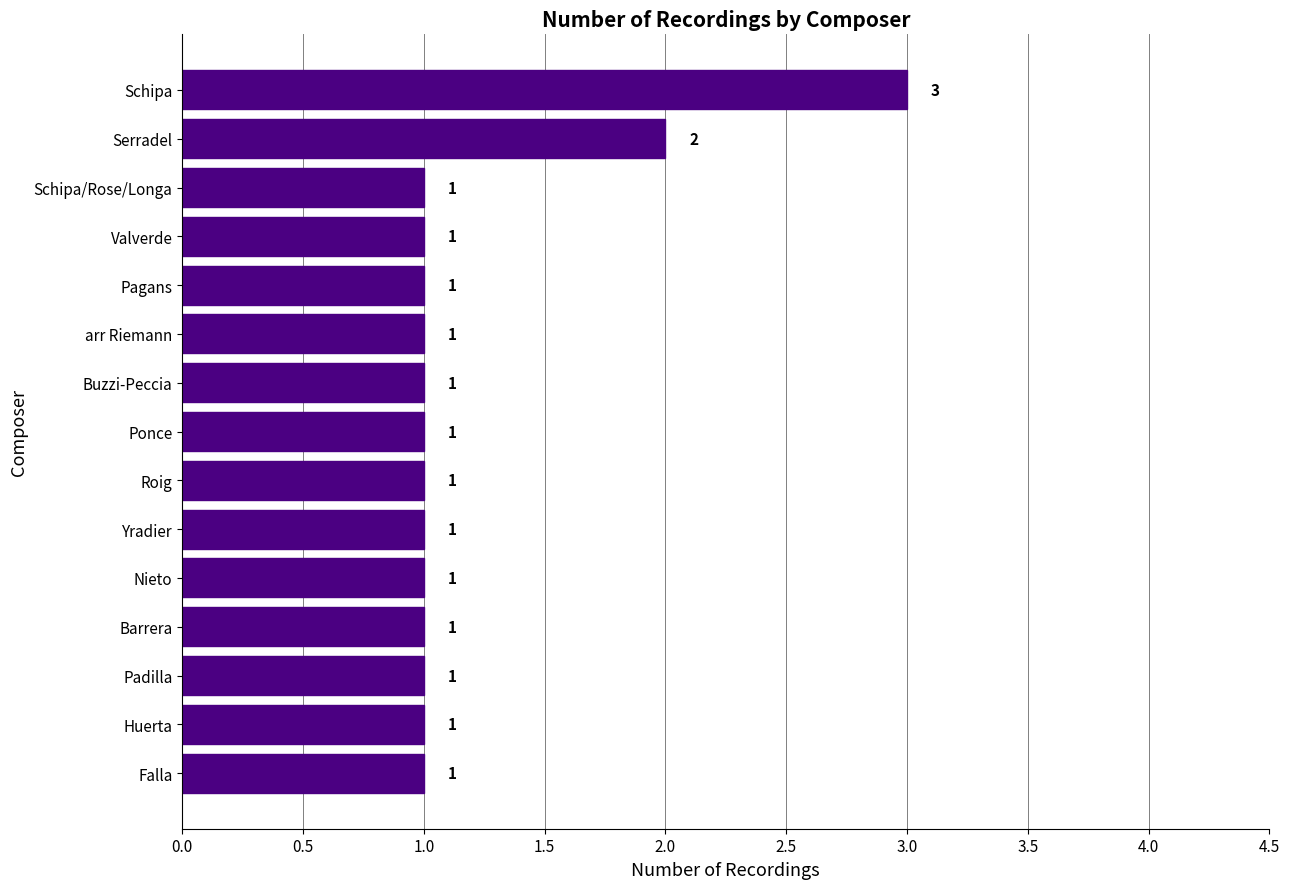

What is the difference between the maximum and minimum values?

2